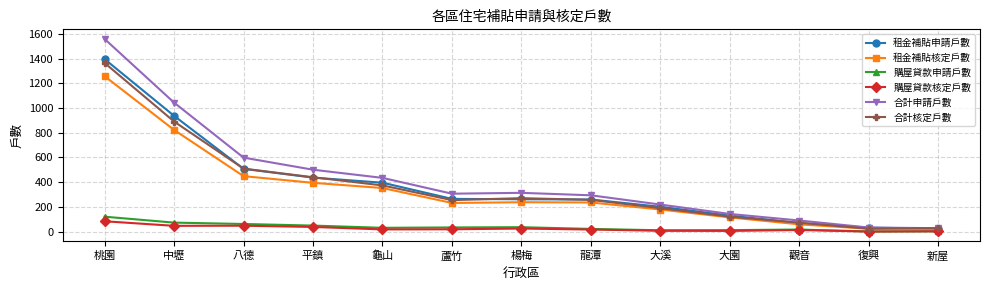

What is the difference between the highest and lowest values at 龍潭?

277